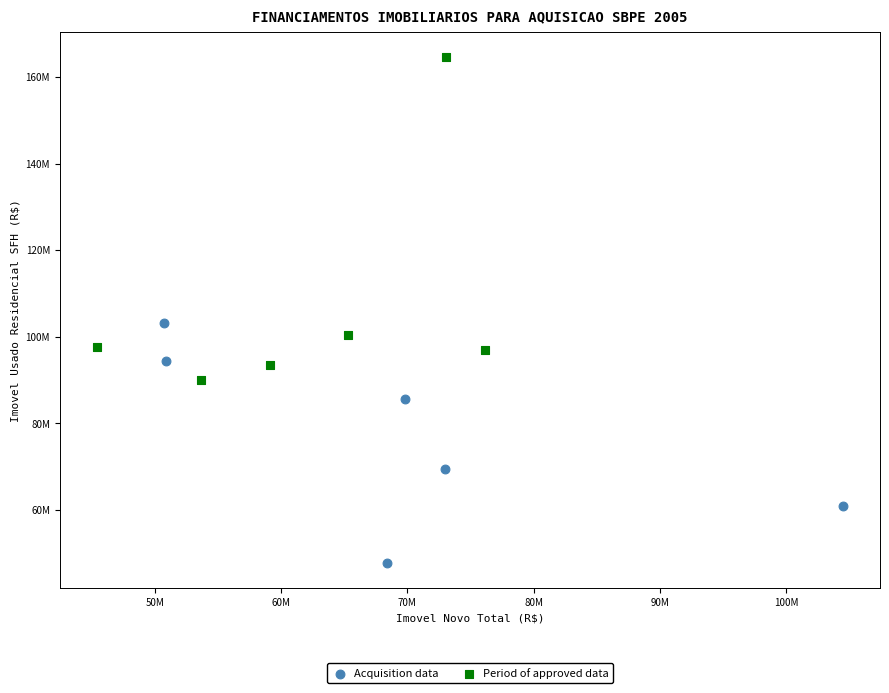

Which series contains the lowest Y value?

Acquisition data